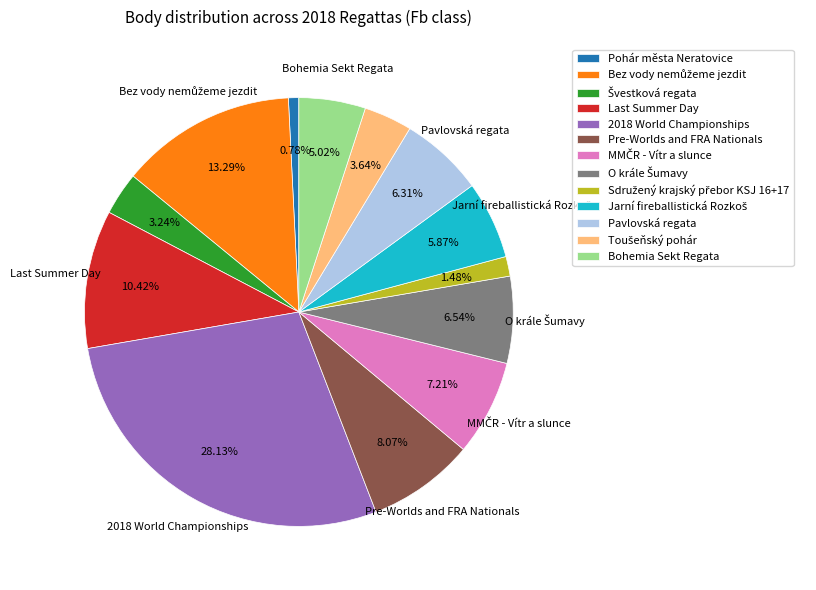

Count the number of slices in the pie.

13